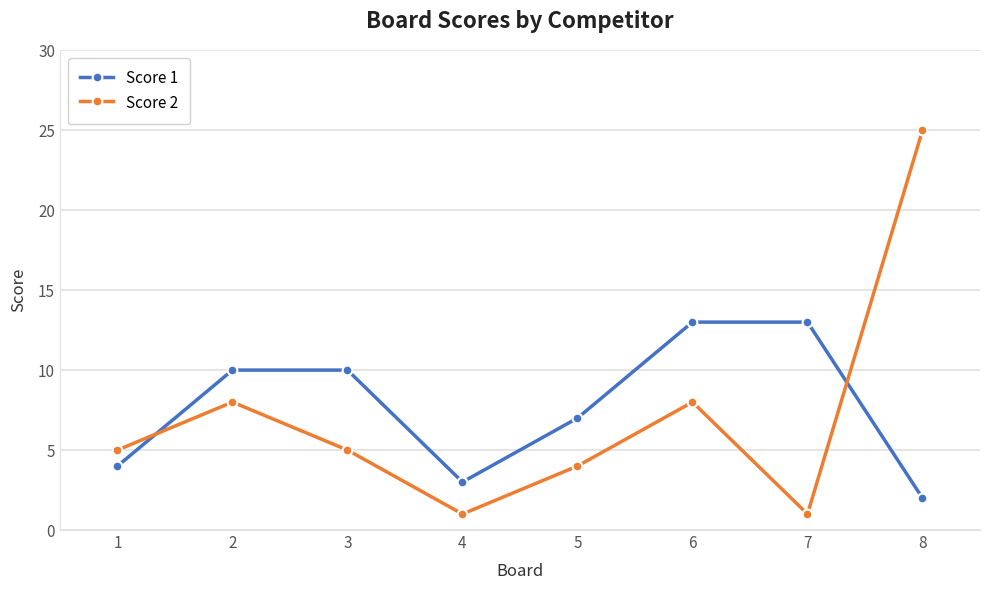

True or false: Score 2 has more than 0 interior local peaks.

True